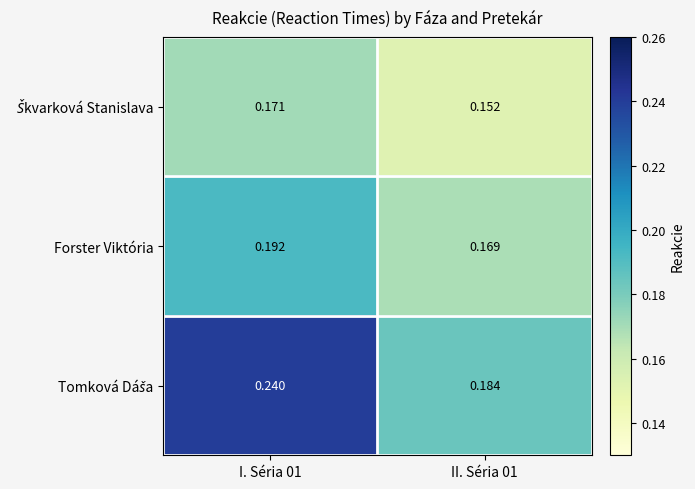

Count the number of data series in this chart.

3